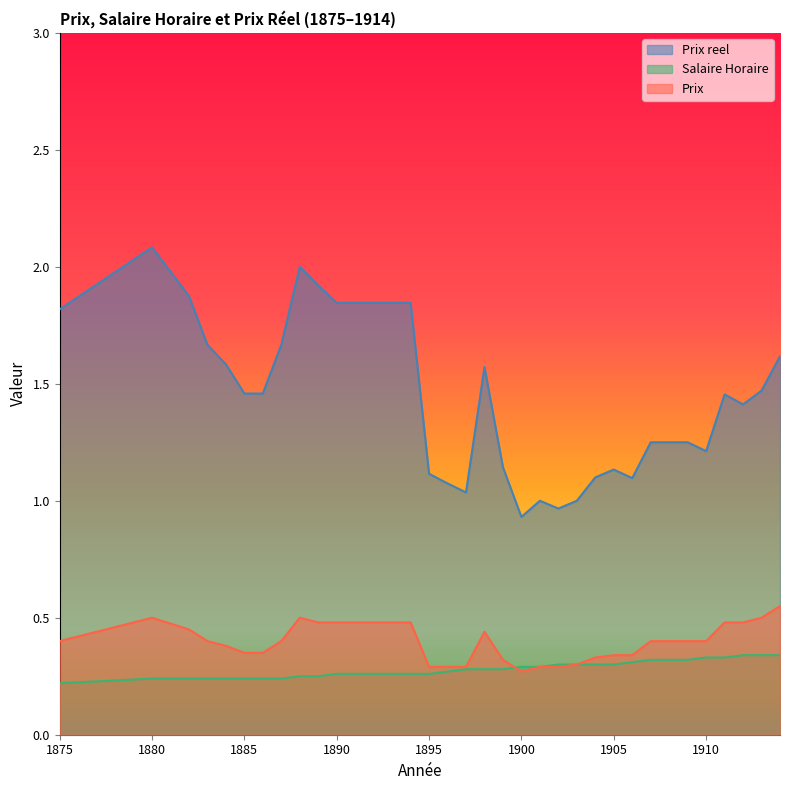

True or false: Prix reel has a value of 0.5 at 1898.

False